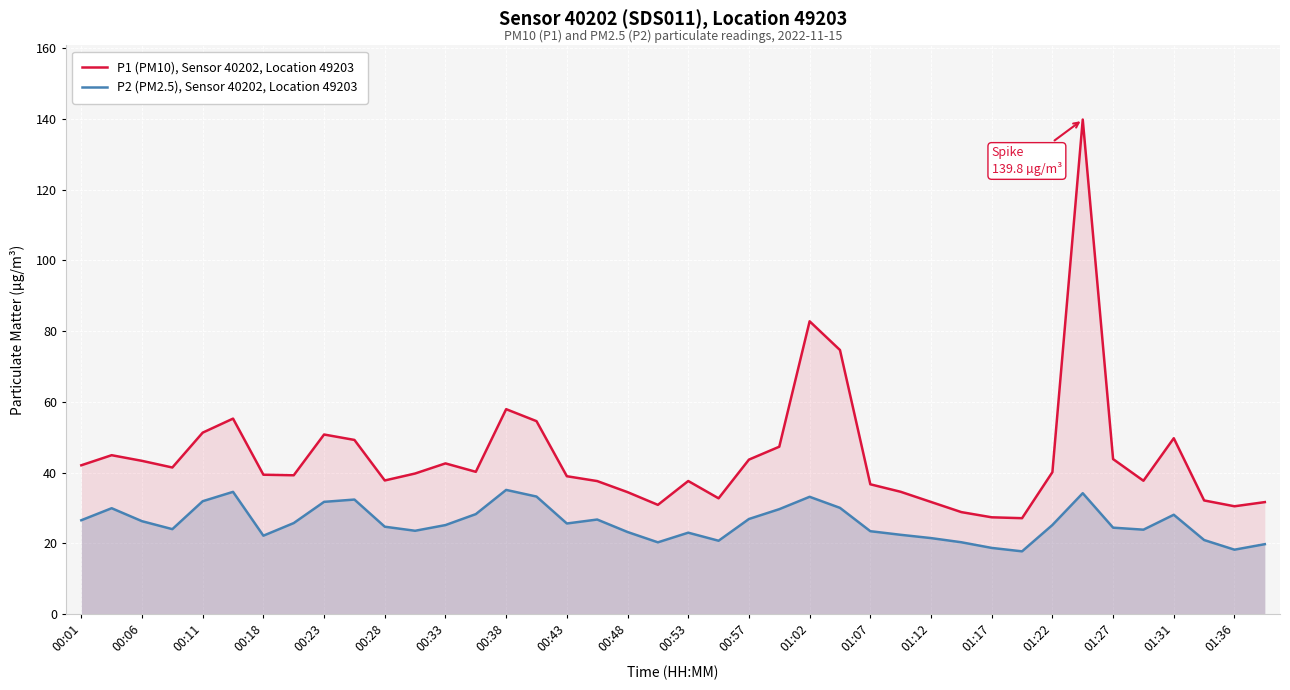

Which series has the largest total across all categories?

P1 (PM10), Sensor 40202, Location 49203